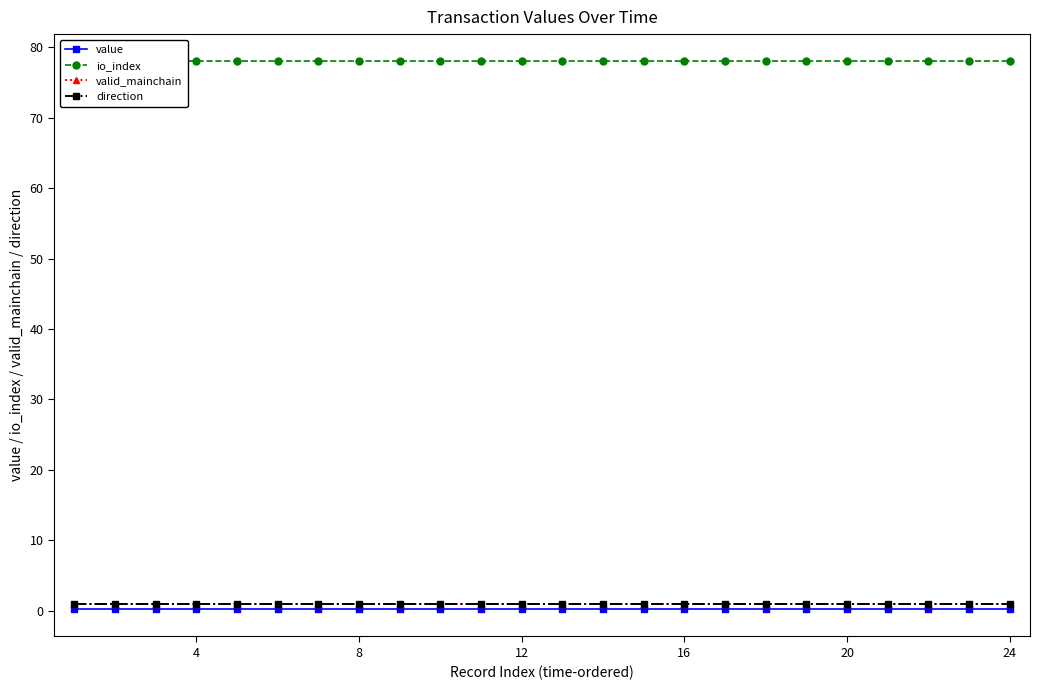

What is the total value across all series at 12?

80.2